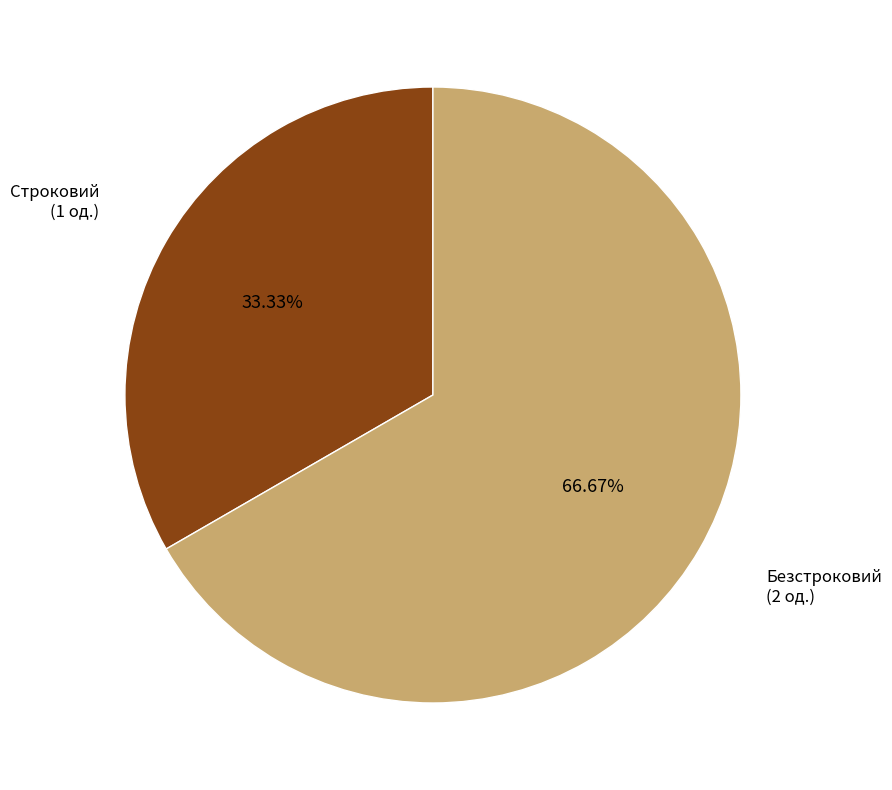

Does any single category account for the majority?

Yes